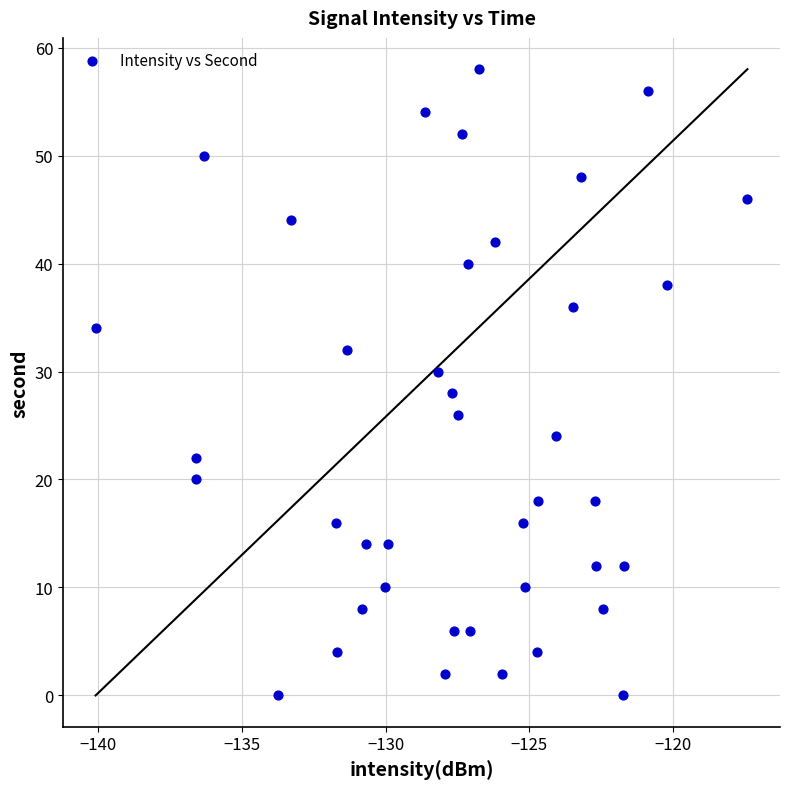

What is the range of Y values (max minus min)?

58